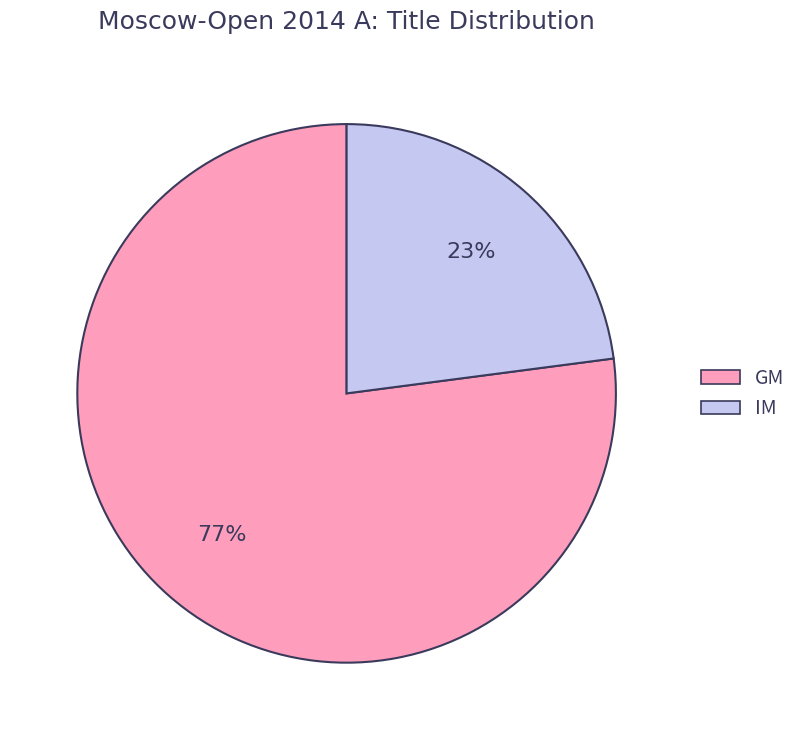

Is it true that GM is 82% of the pie?

False